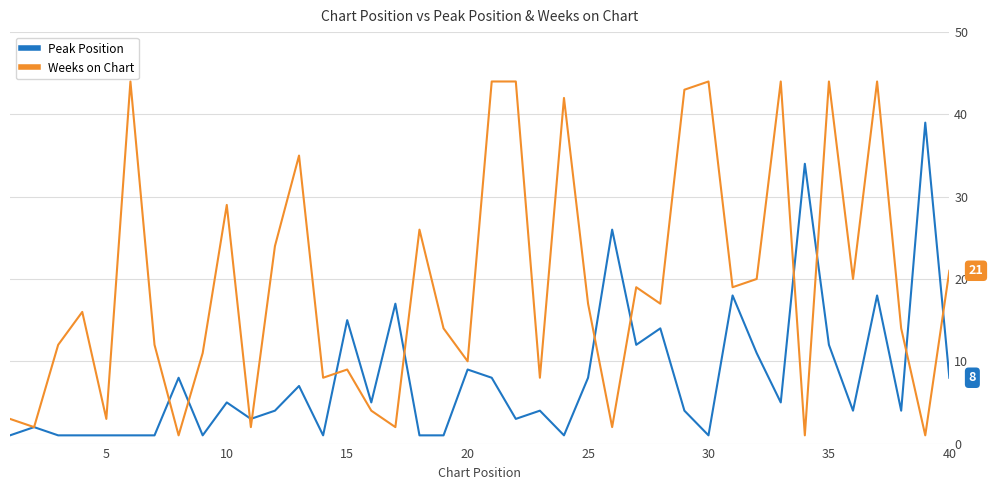

What is the highest value of the Peak Position series?

39